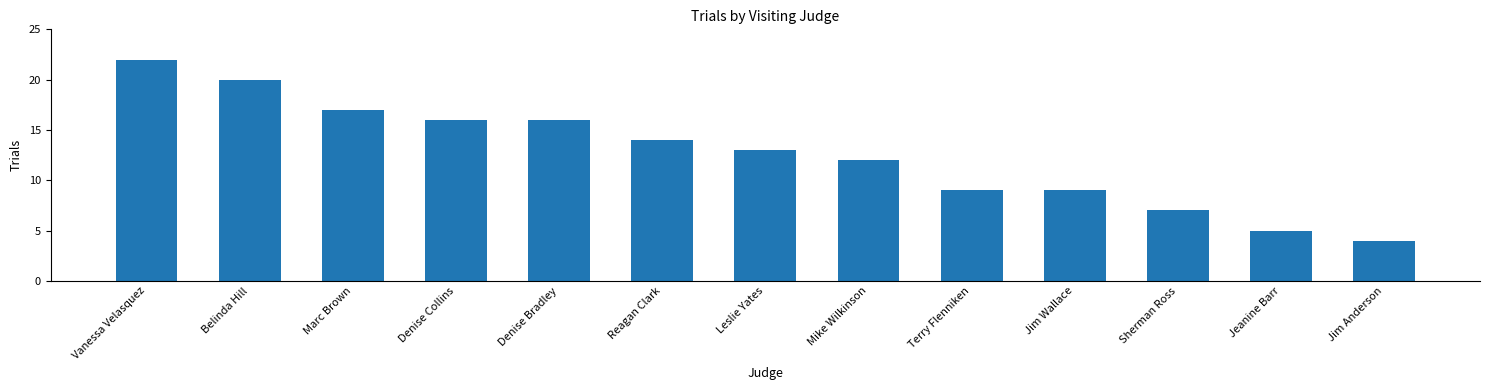

Read the value at Denise Collins.

16